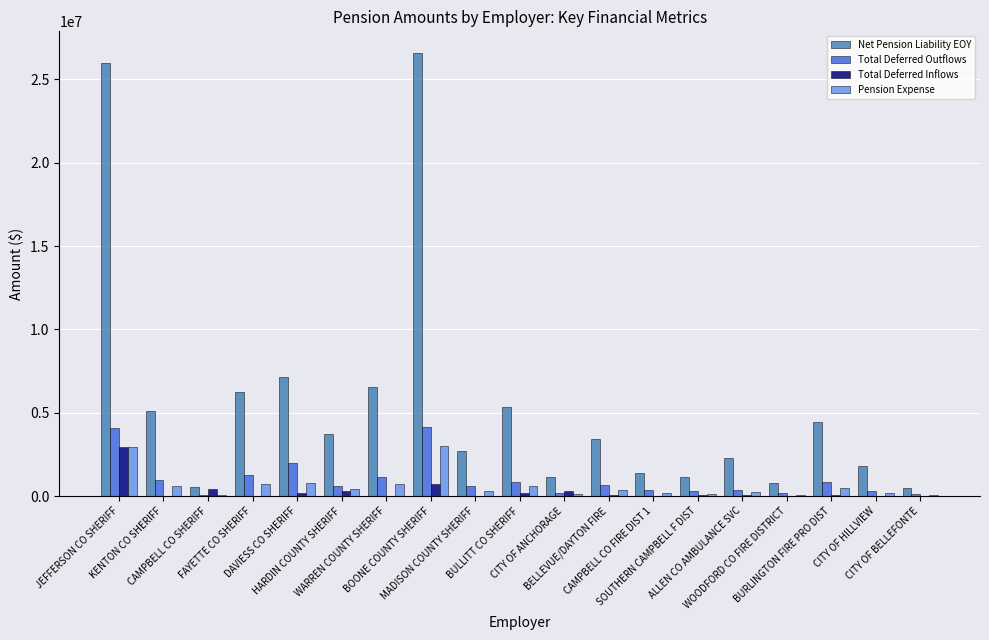

What is the sum of all Total Deferred Inflows values?

5190176.7